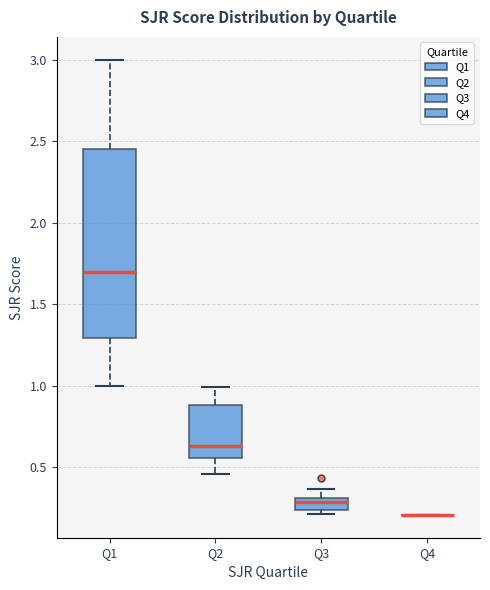

Which box is the tallest, from its lower edge to its upper edge?

Q1